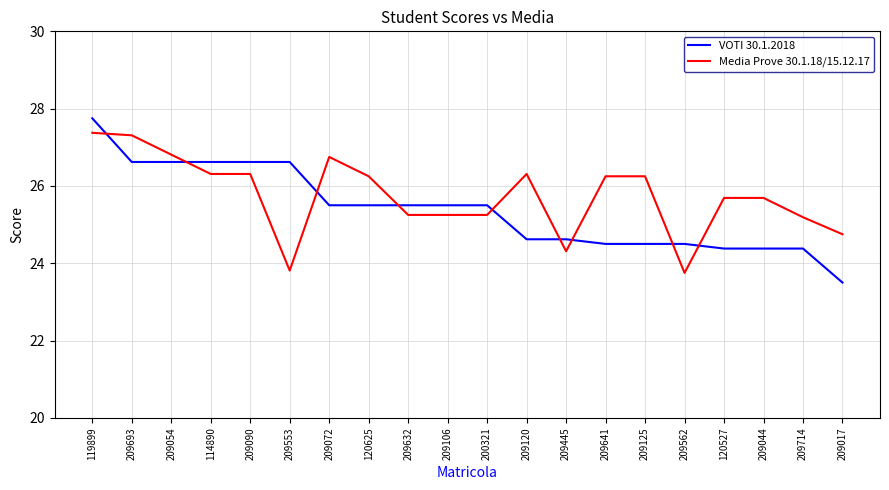

What are all the series names shown in the legend?

VOTI 30.1.2018, Media Prove 30.1.18/15.12.17